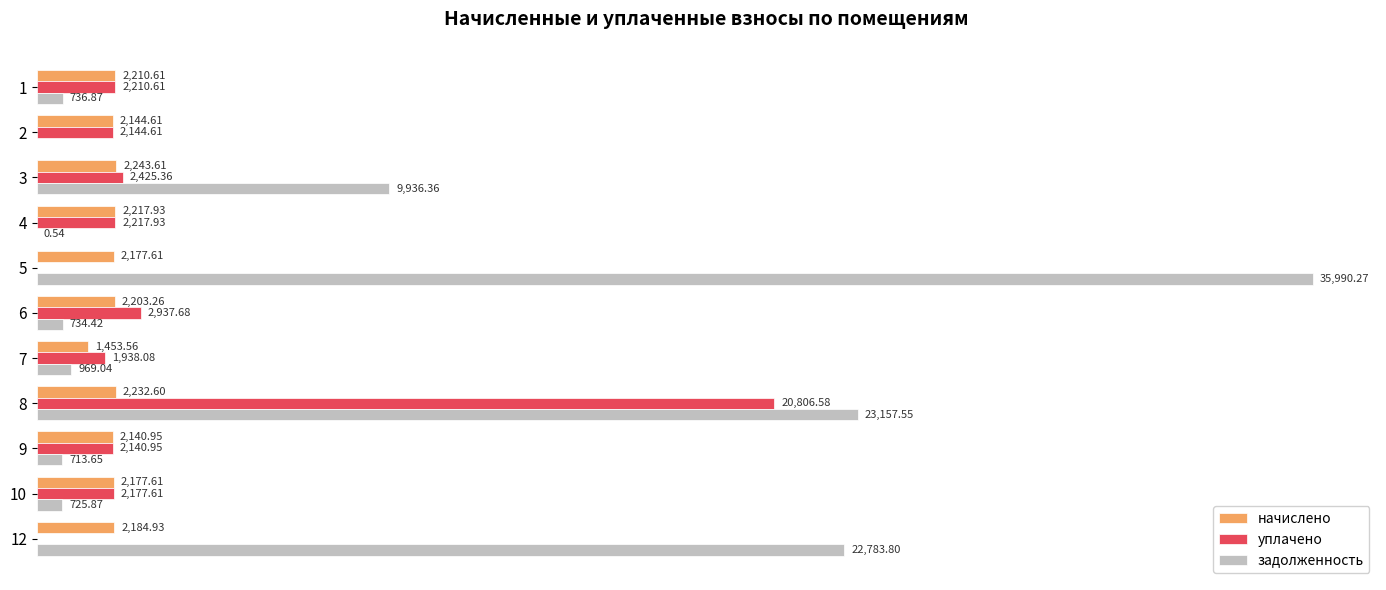

Is the value of уплачено at 7 greater than the value of задолженность at 5?

No